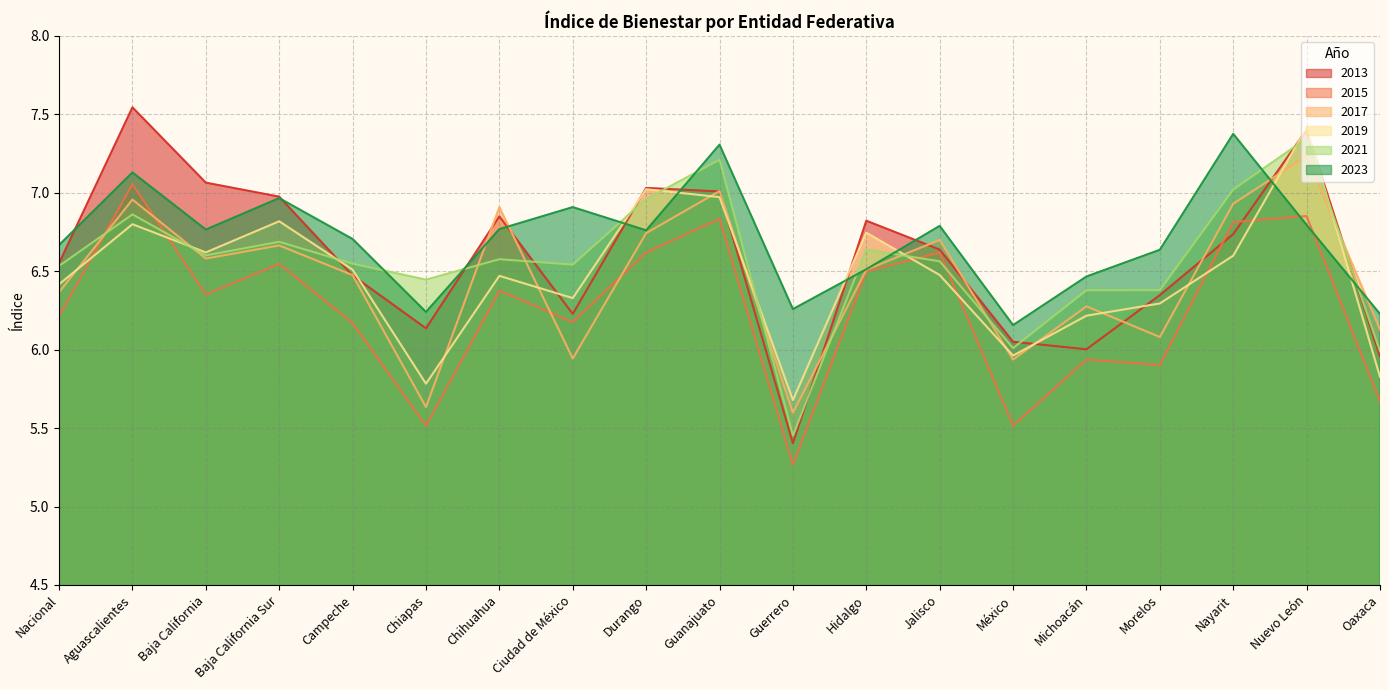

How many lines are shown in the chart?

6